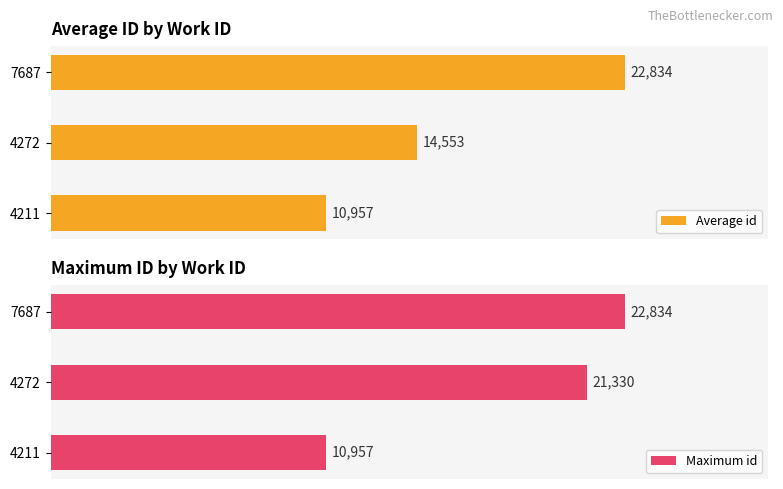

The chart shows a value of 10957 at 4211. True or false?

True